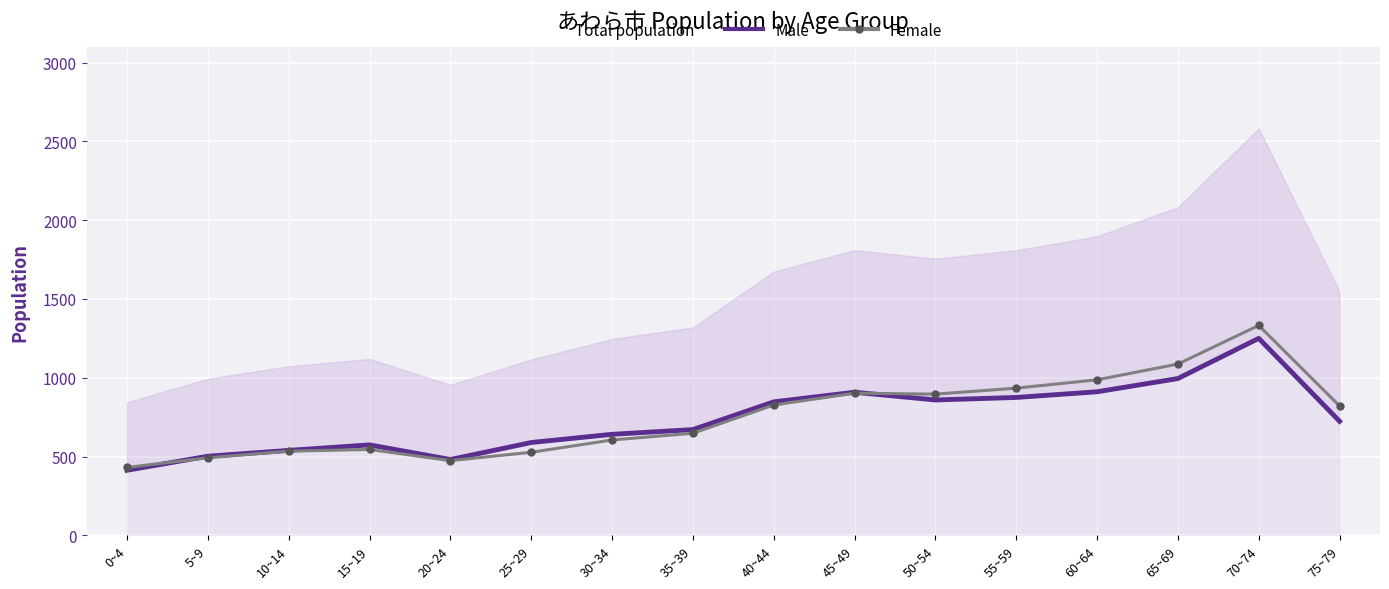

What is the sum of the Female values at 60~64 and 0~4?

1418